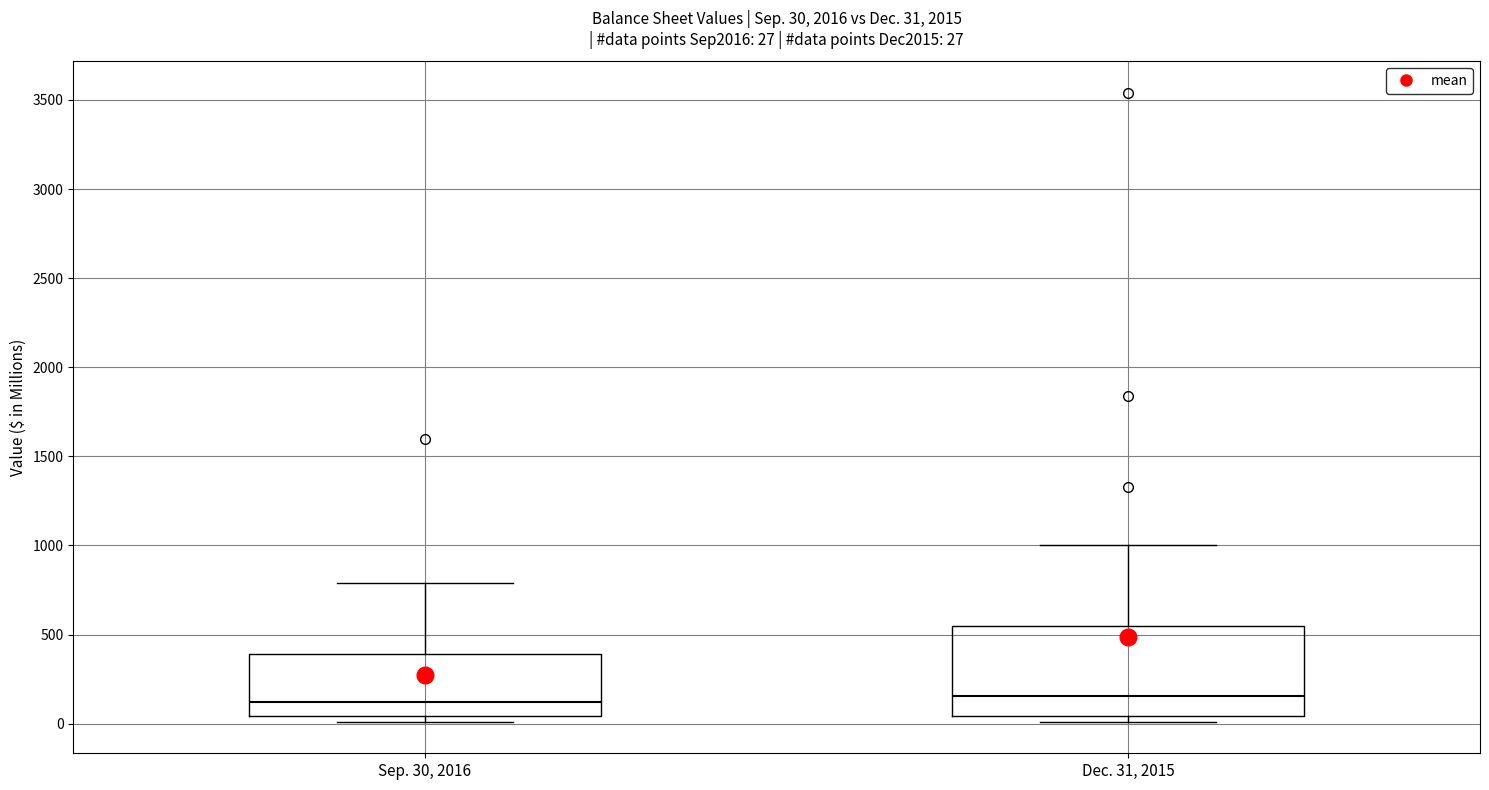

Comparing the boxes themselves (not the whiskers), which one is the tallest?

Dec. 31, 2015